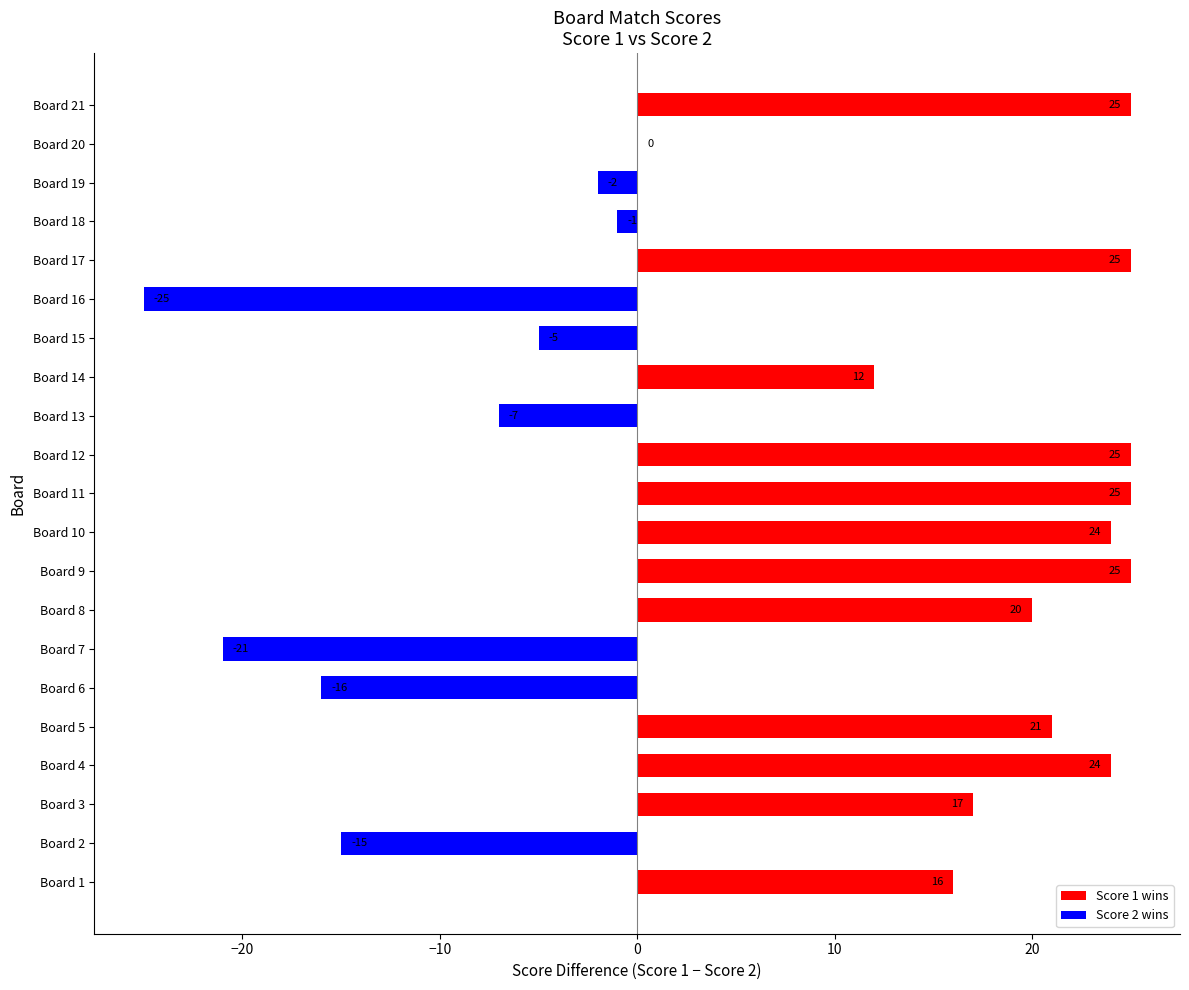

Which series has the largest total across all categories?

Score 1